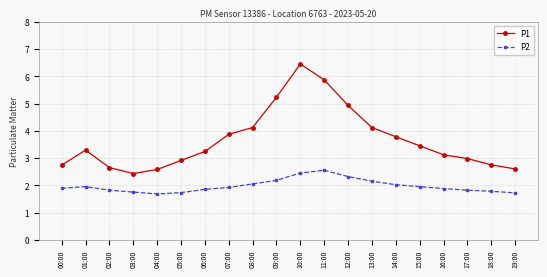

What is the value of the P1 point at the 2nd from the left?

3.3